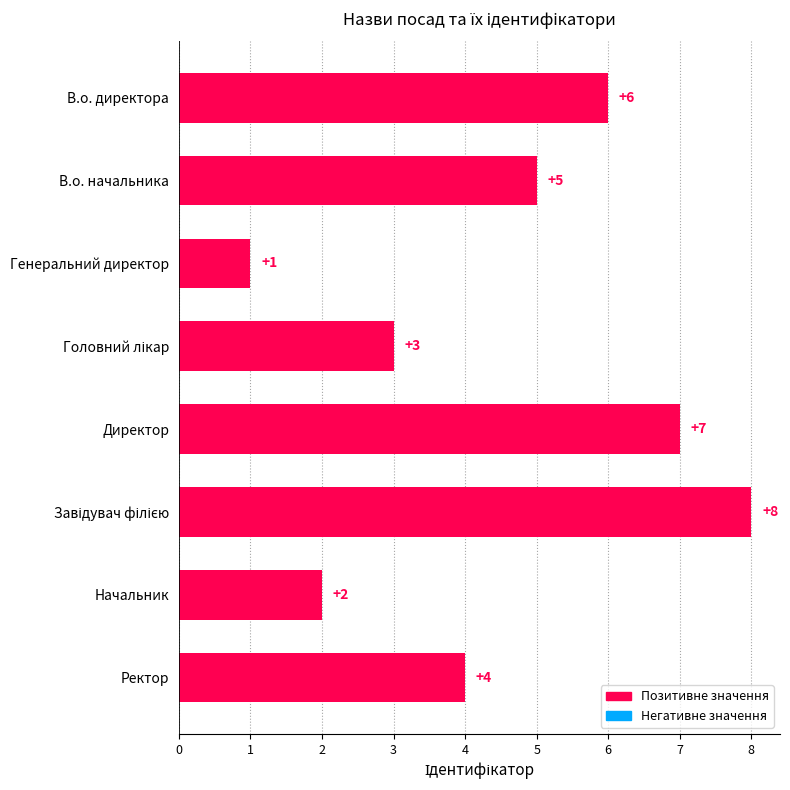

Approximately how many times larger is the value at Ректор compared to Начальник?

2.0